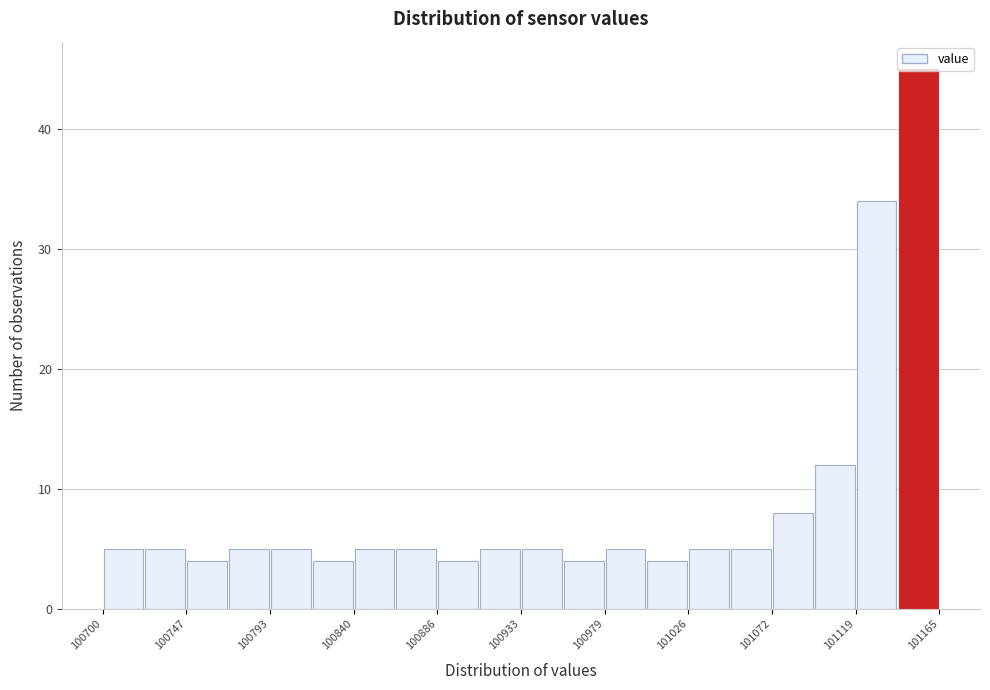

Over which range of the x-axis is the bar tallest?

101140 to 101165